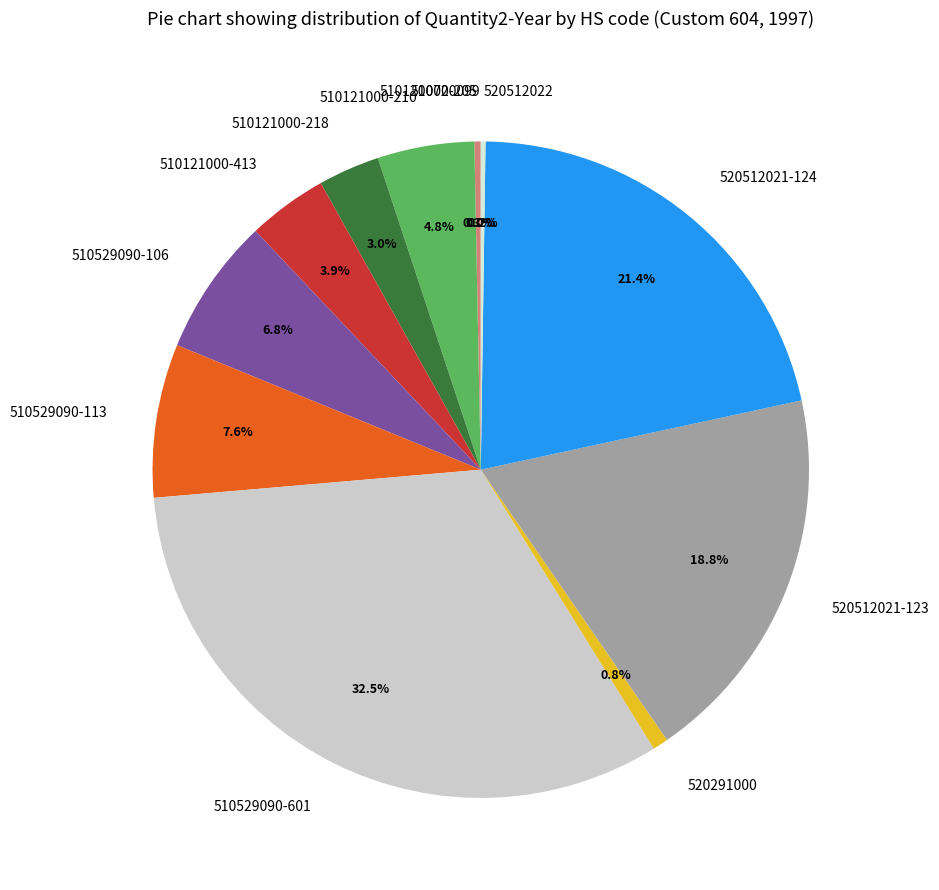

Which slice is the largest?

510529090-601